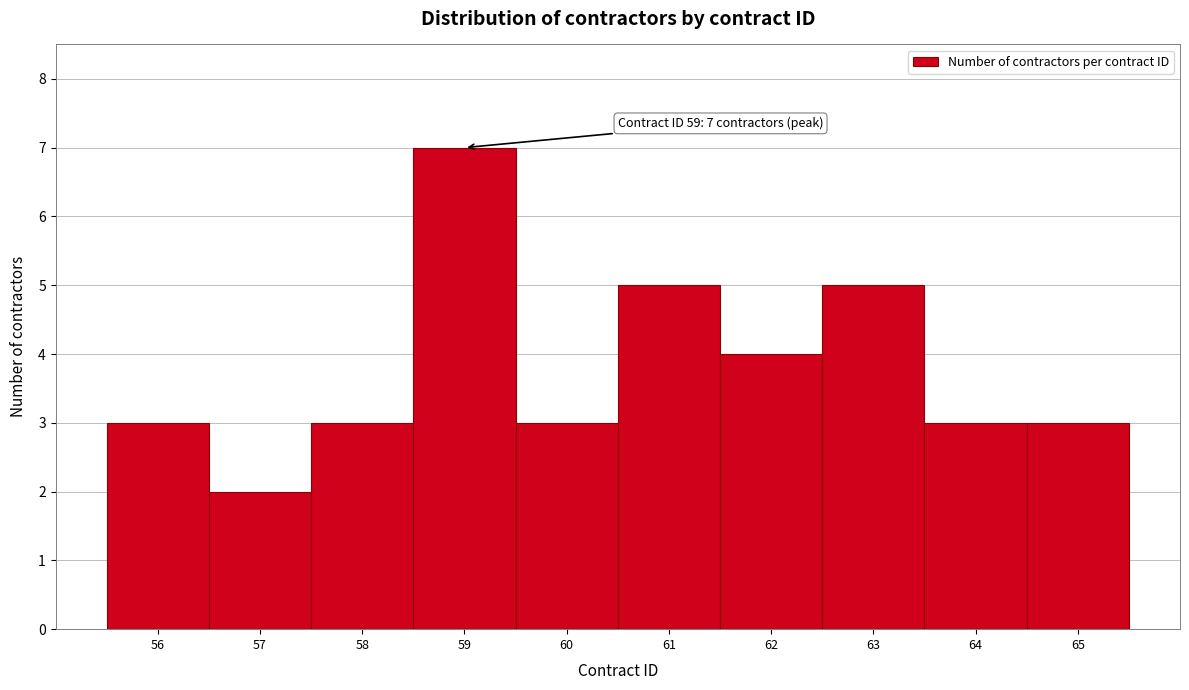

Which range on the x-axis has the tallest bar?

58.5 to 59.5